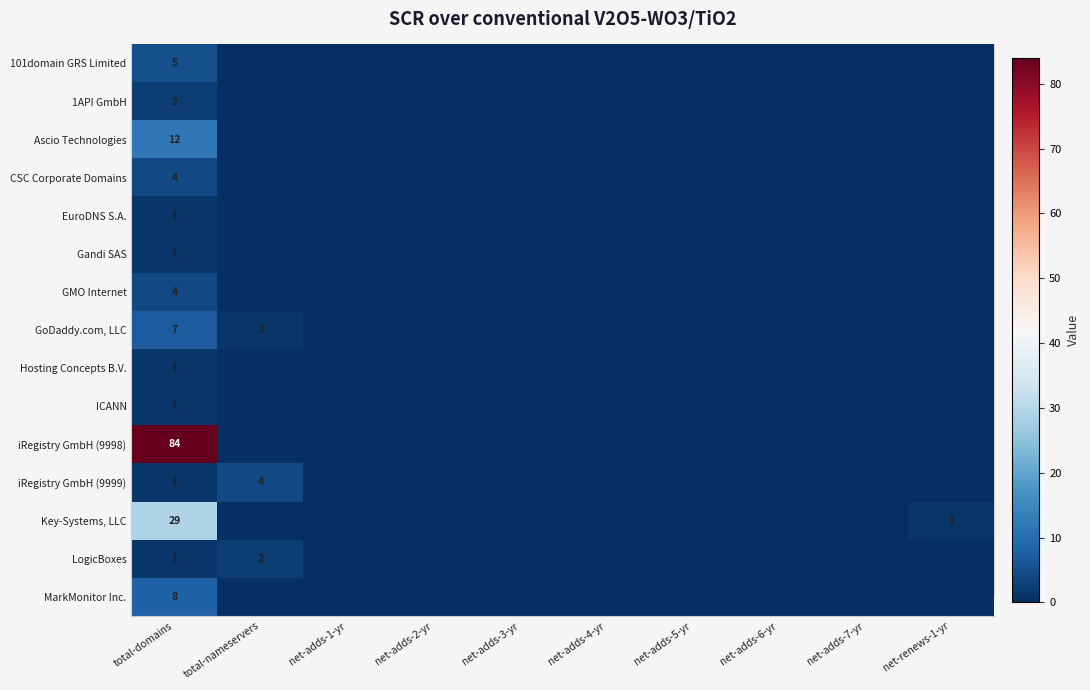

What is the difference between the highest and lowest values at total-domains?

83